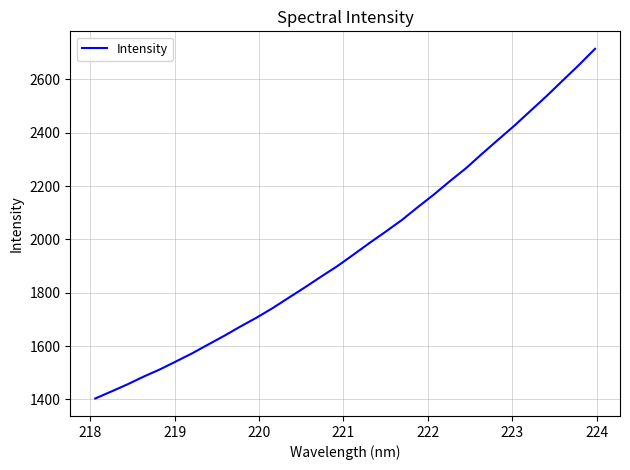

Does the chart have visible grid lines?

Yes